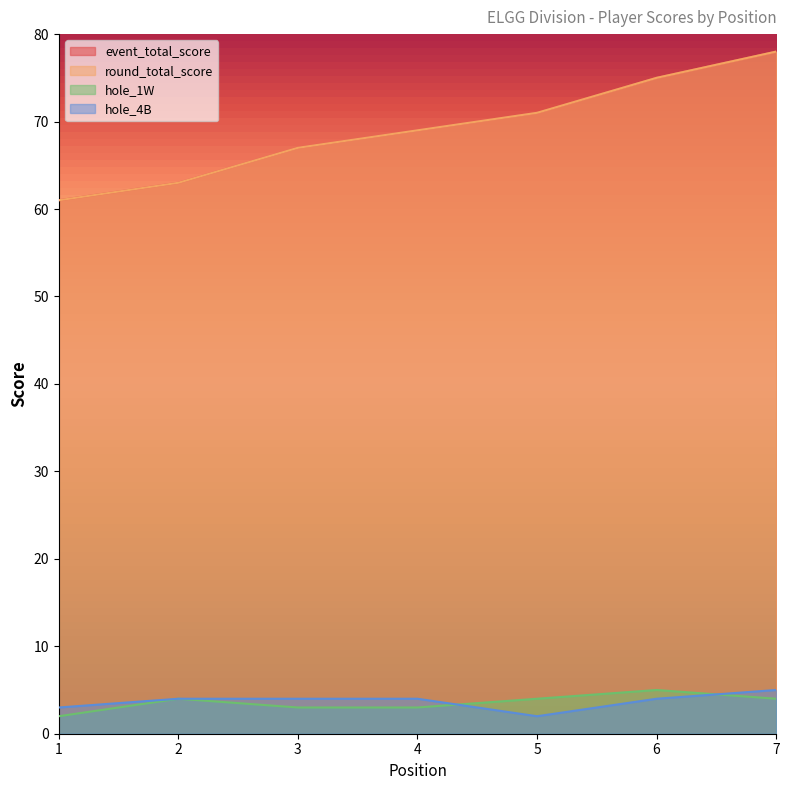

How many values in the hole_4B series exceed 4?

1